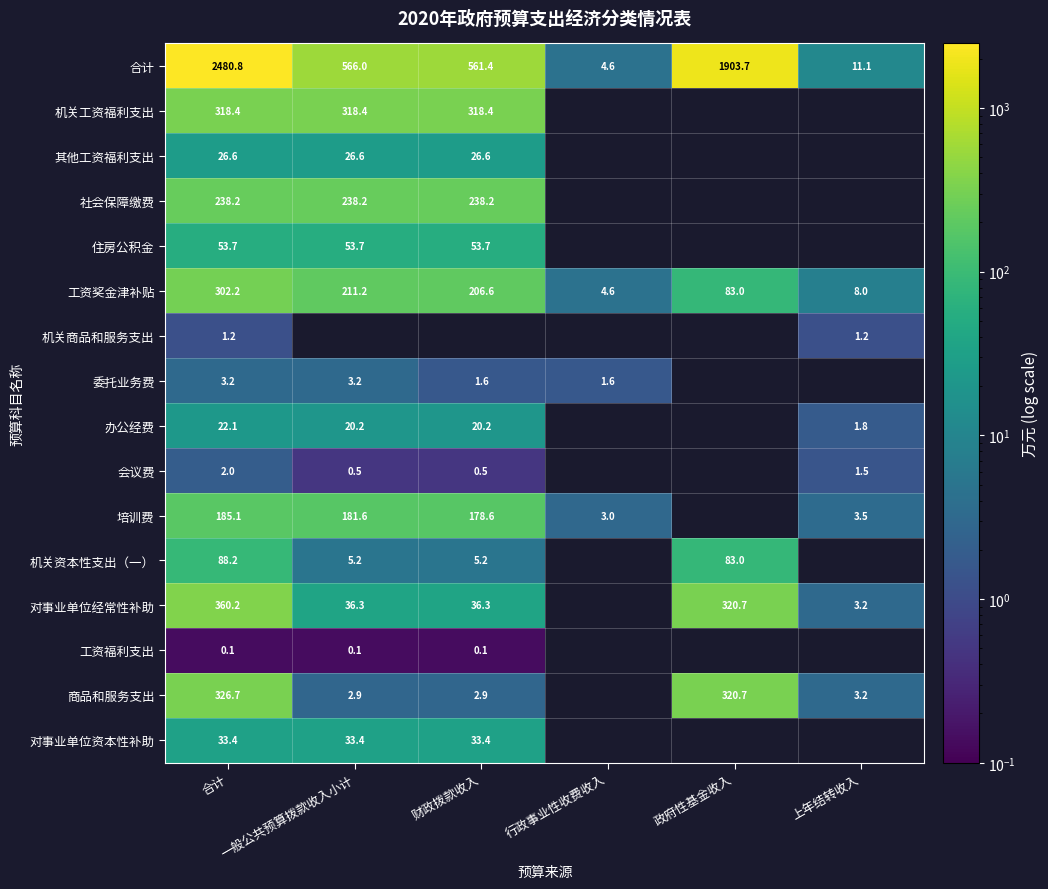

How many series are shown in this chart?

16